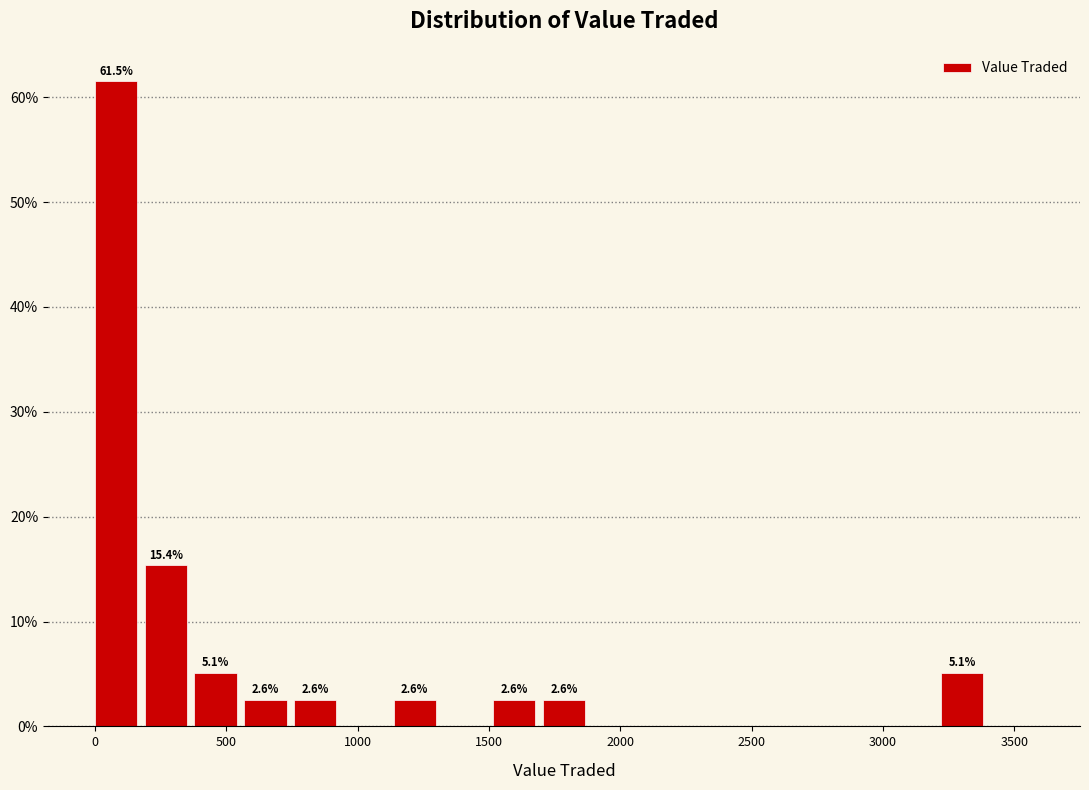

Around what value on the x-axis is the tallest bar? Give the approximate position of its centre, as read against the axis.

100